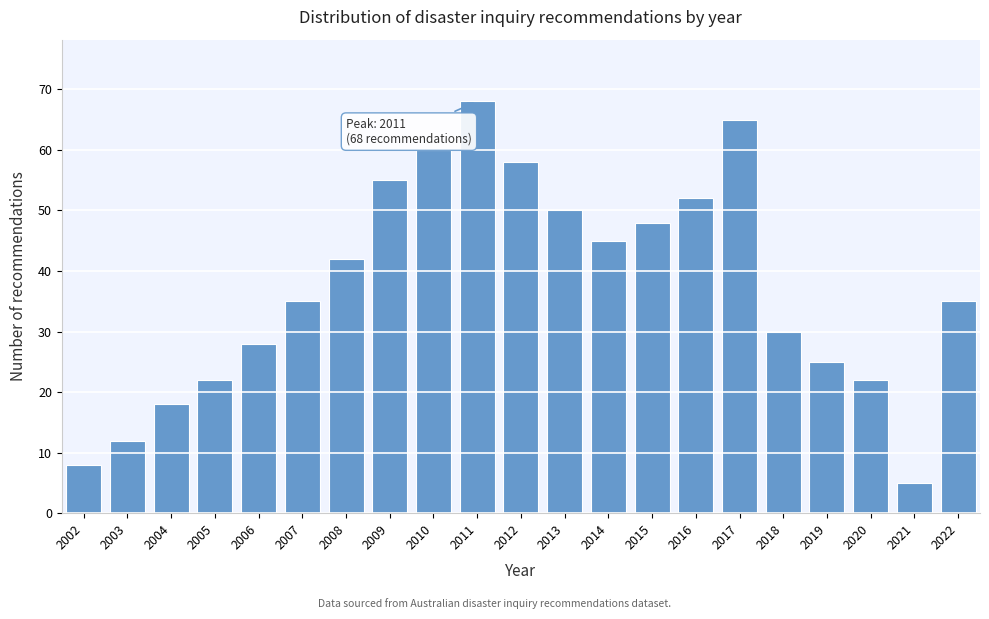

Reading left to right, list all the values displayed in this chart.

2002=8	2003=12	2004=18	2005=22	2006=28	2007=35	2008=42	2009=55	2010=60	2011=68	2012=58	2013=50	2014=45	2015=48	2016=52	2017=65	2018=30	2019=25	2020=22	2021=5	2022=35